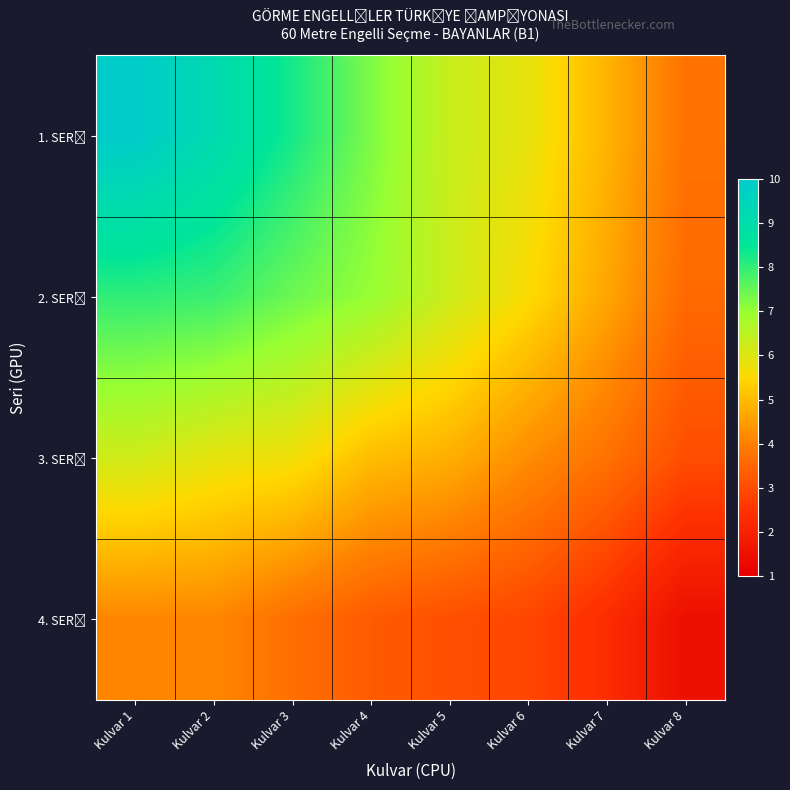

Which category has the highest value across all series?

Kulvar 1